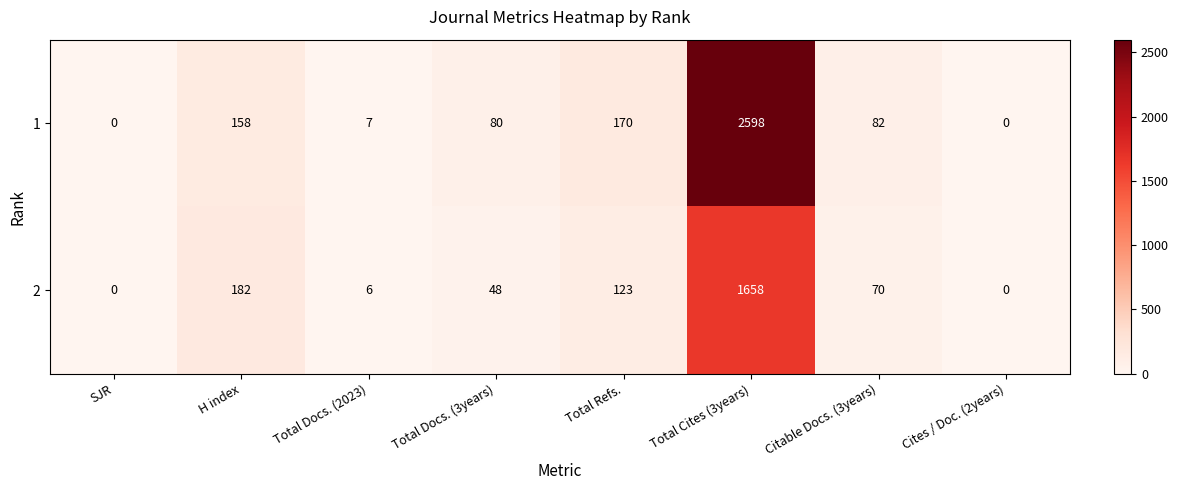

What is the total value across all series at Citable Docs. (3years)?

152